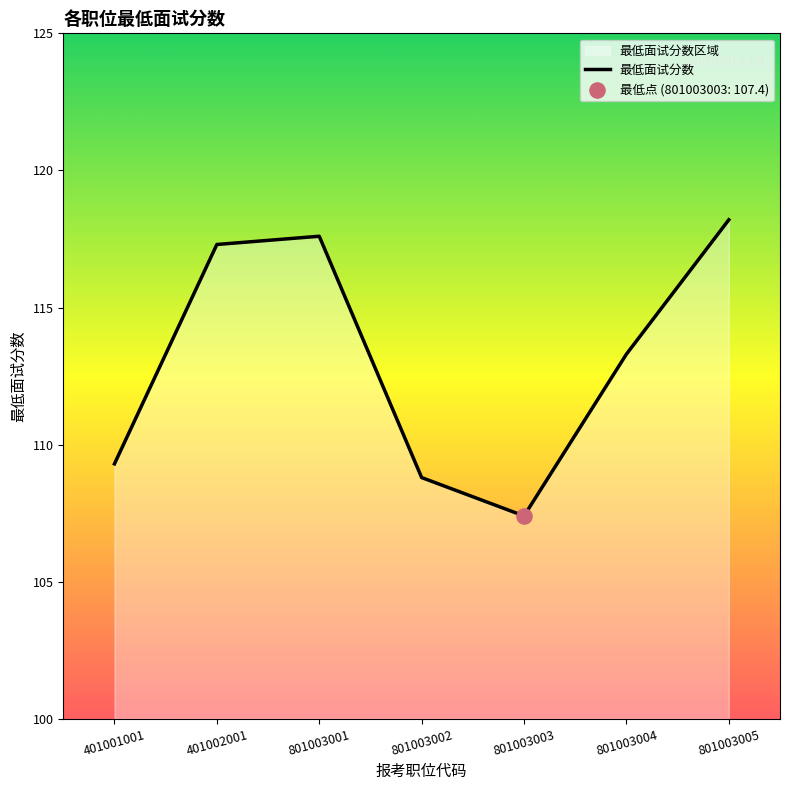

What is the ratio of the value at 401002001 to the value at 801003001?

1.0